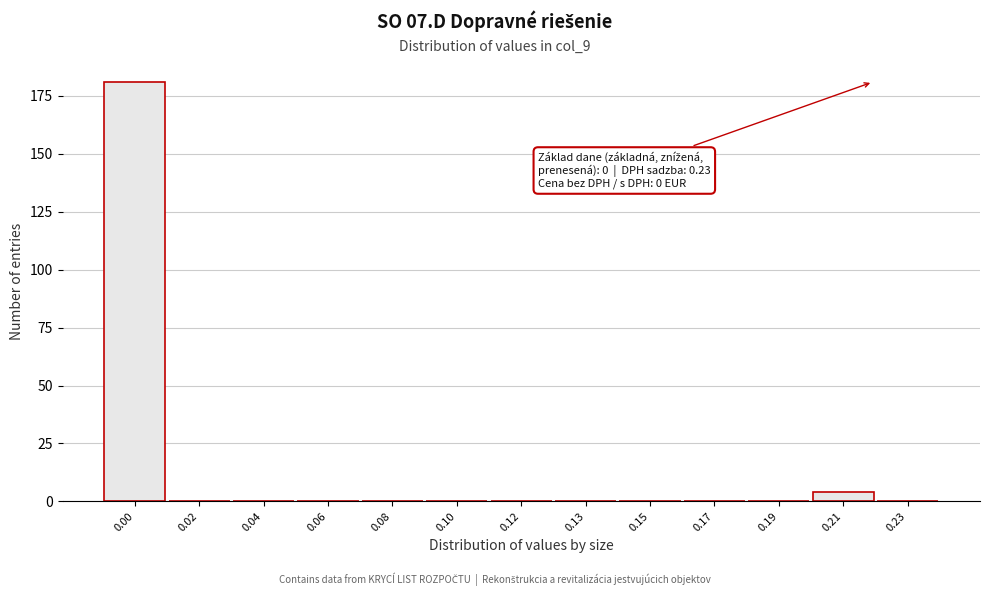

Reading left to right, transcribe all the data shown in this chart.

0.00=181	0.02=0	0.04=0	0.06=0	0.08=0	0.10=0	0.12=0	0.13=0	0.15=0	0.17=0	0.19=0	0.21=4	0.23=0